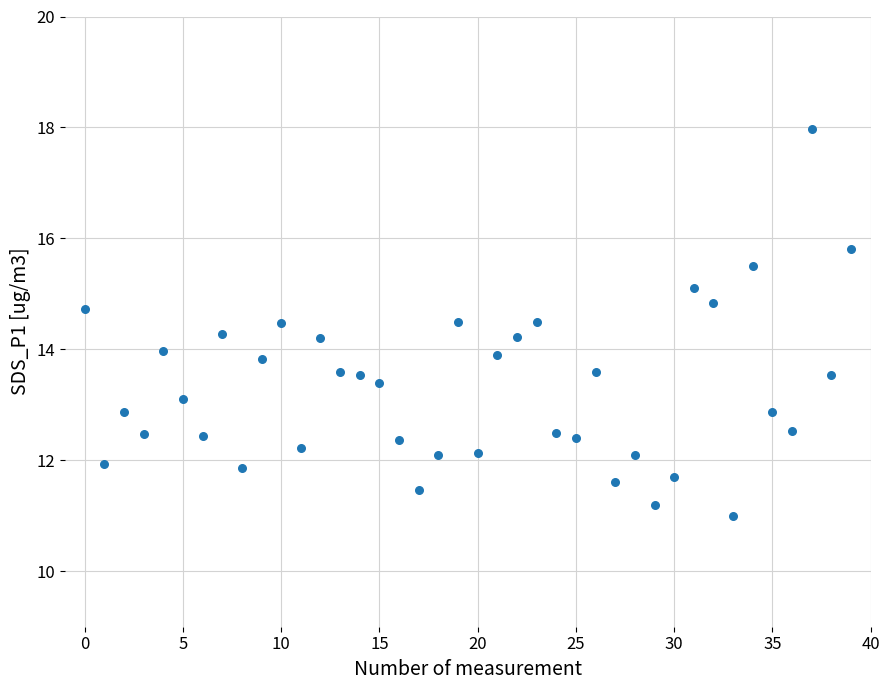

What is the range of Y values (max minus min)?

7.0